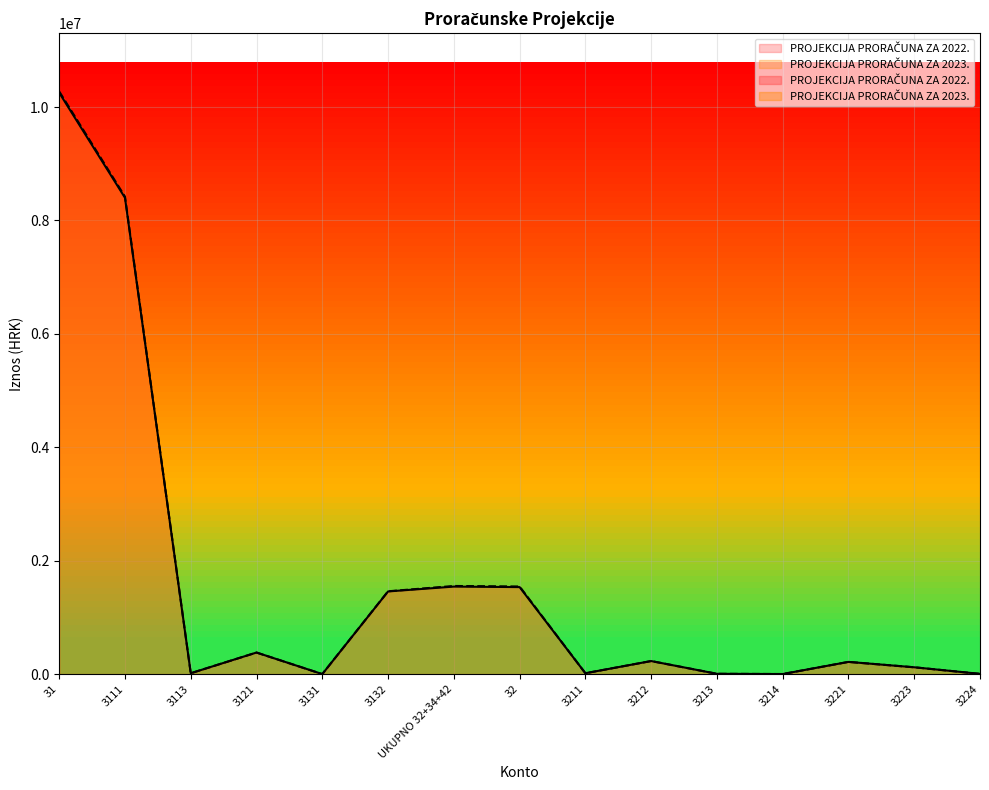

In PROJEKCIJA PRORAČUNA ZA 2023., how many points are higher than both neighbors (excluding endpoints)?

4